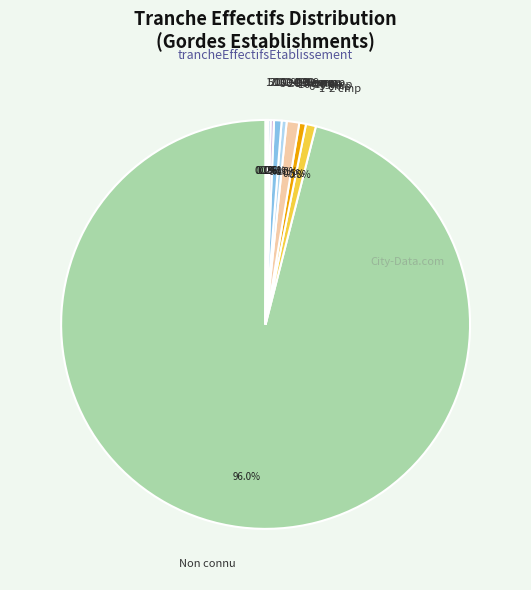

Which slice is the largest?

Non connu